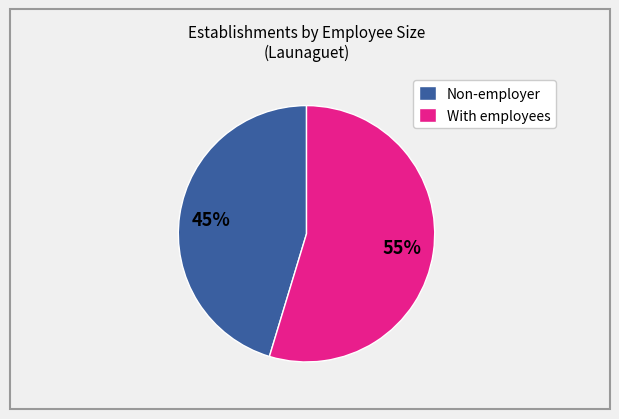

To the nearest percent, what is the average slice percentage?

50%